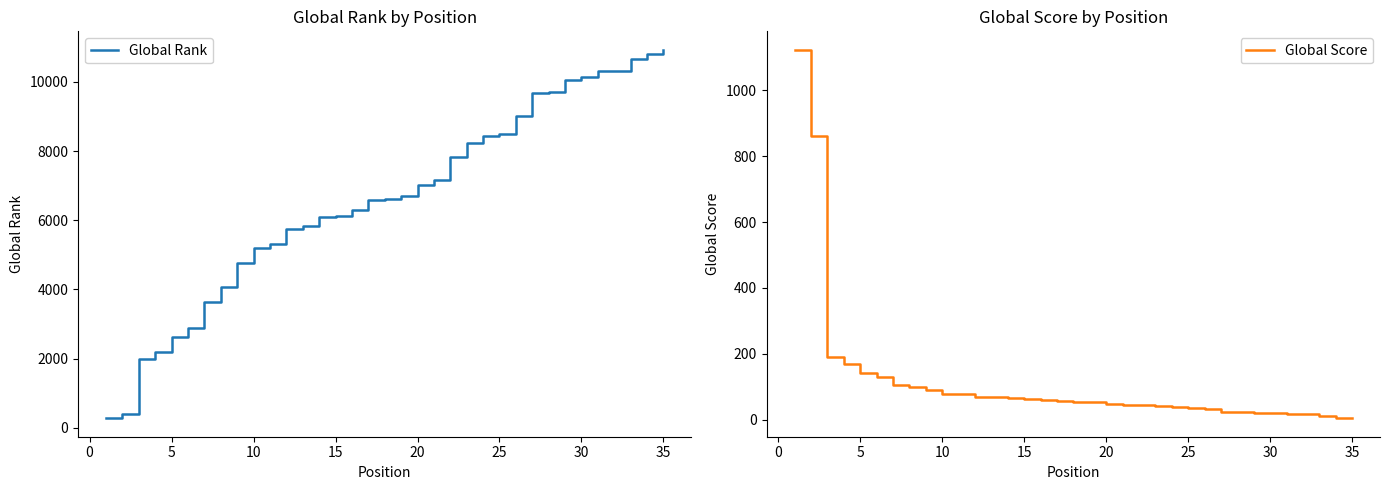

What is the highest value of the Global Rank series?

10927